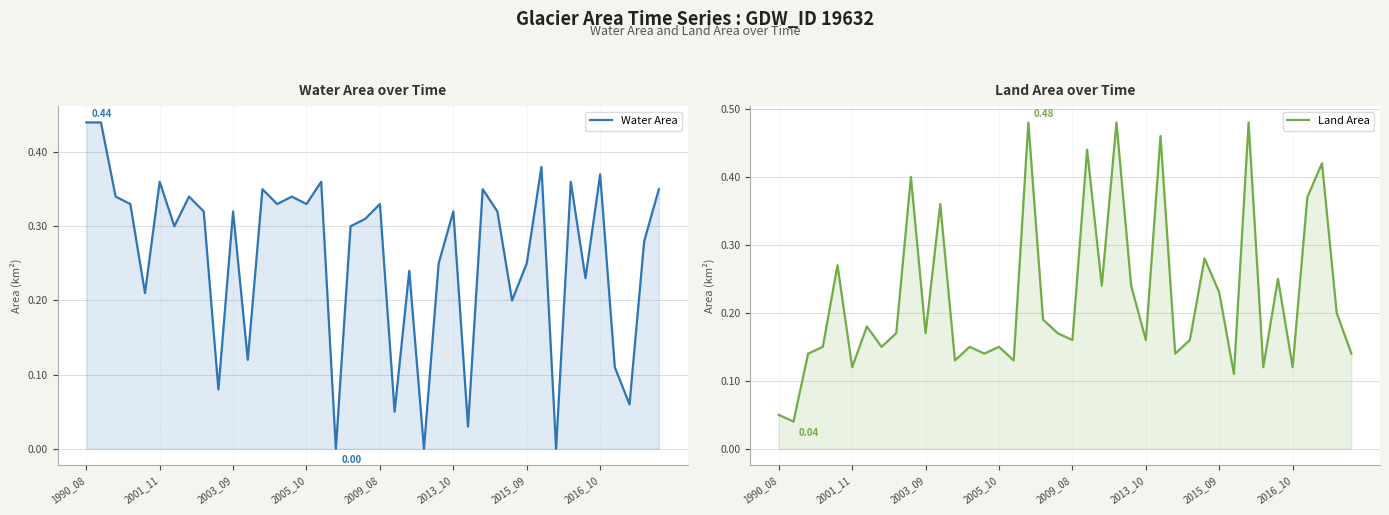

The value of Land Area at 31 is 0.1. True or false?

True